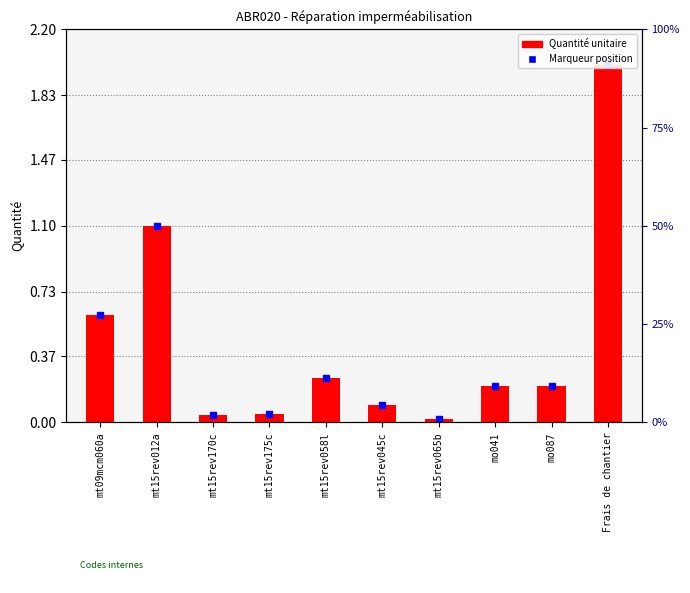

What is the change in value from mt15rev012a to mt15rev170c?

-1.1